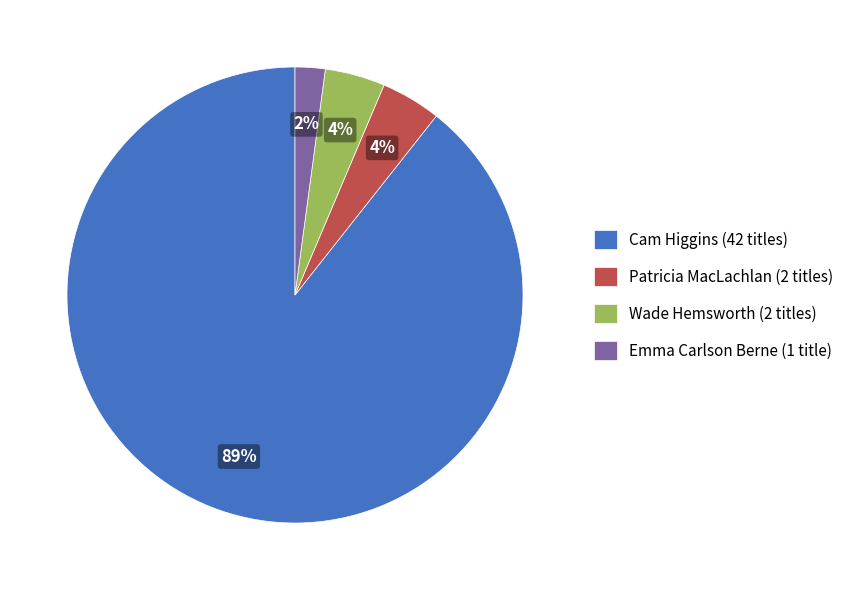

Count the number of slices in the pie.

4